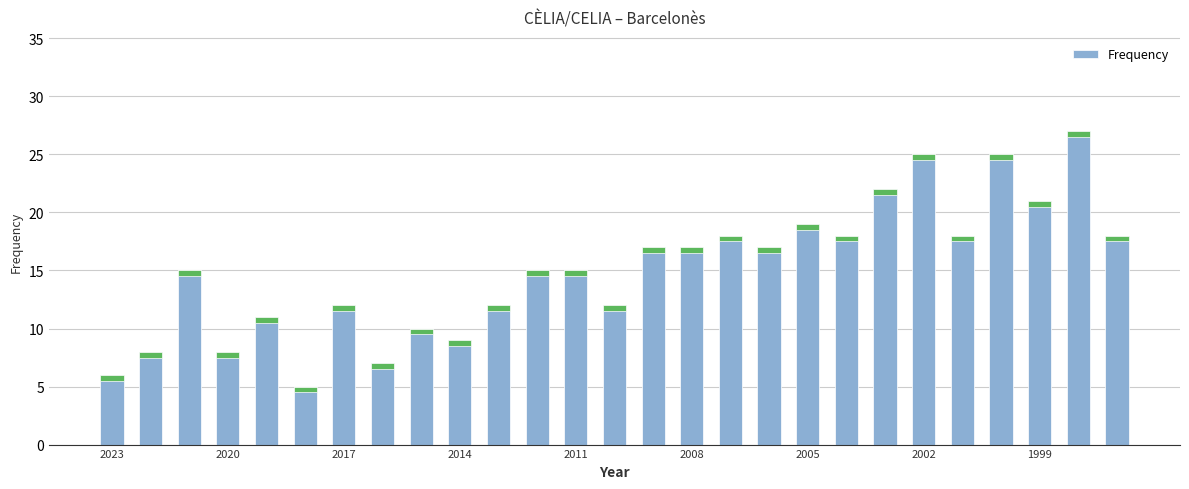

What is the maximum value shown in the chart?

27